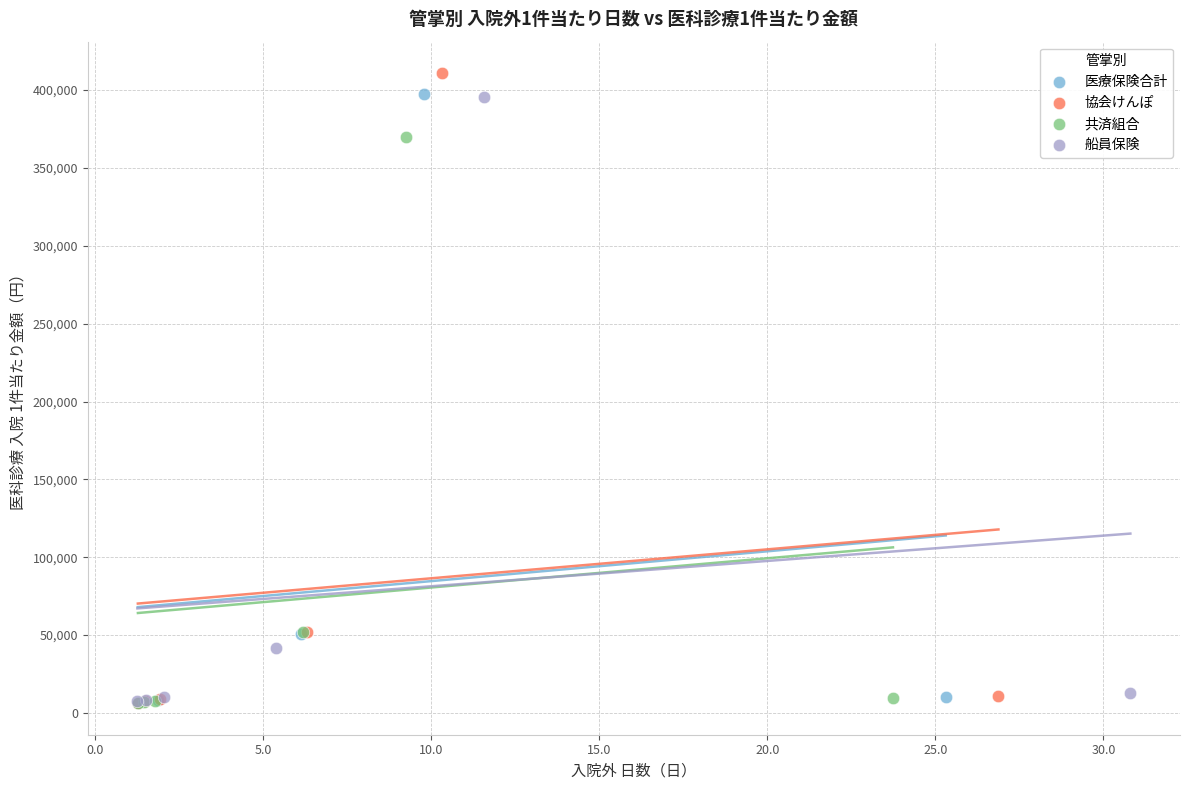

Which series has the widest spread of Y values?

協会けんぽ